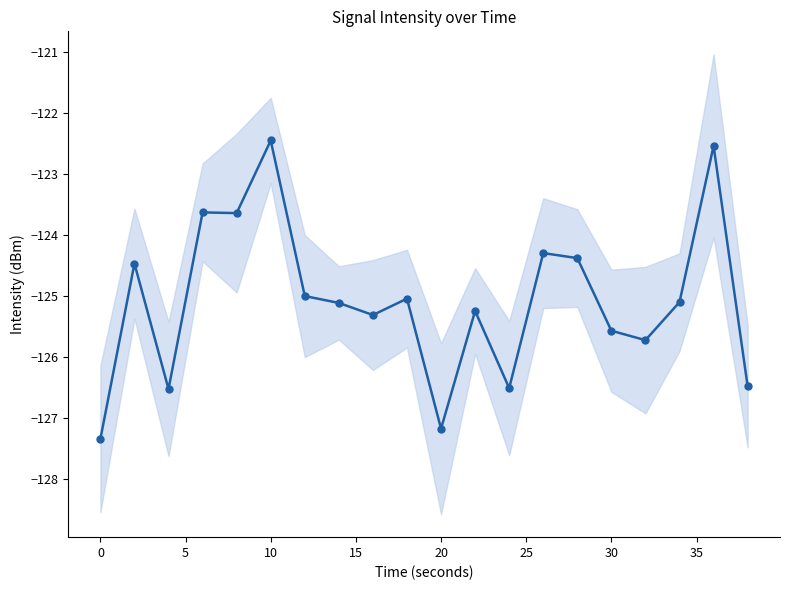

Is it true that the value at 20 is -205.1?

False